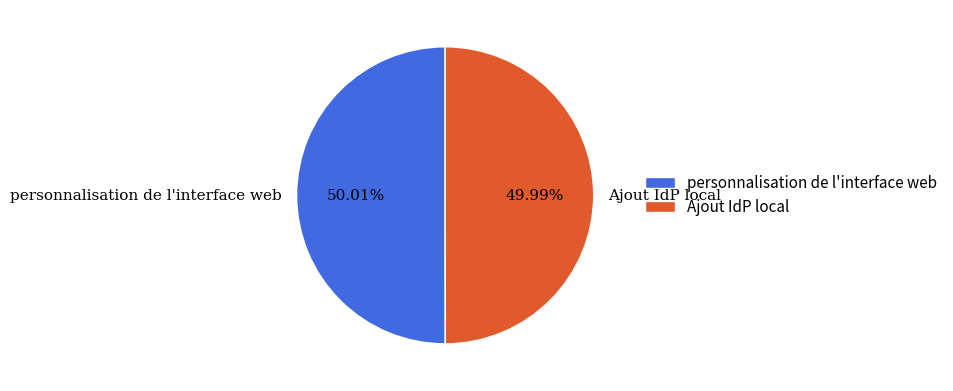

The Ajout IdP local slice represents 65% of the pie. True or false?

False